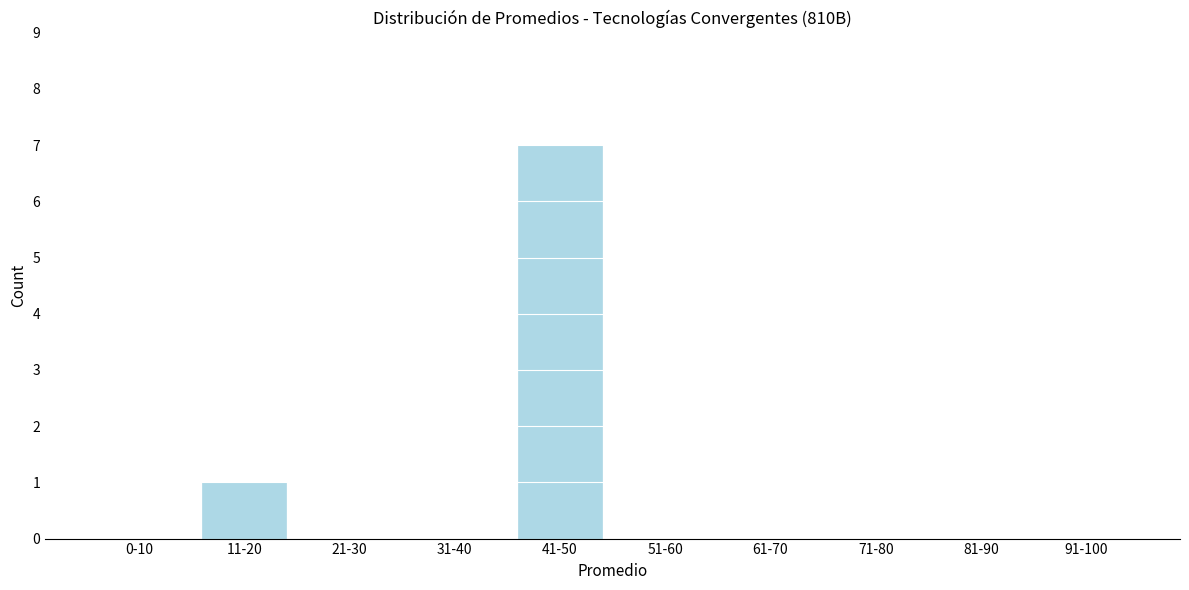

Reading left to right, what are all the values shown in this chart?

0-10=0	11-20=1	21-30=0	31-40=0	41-50=7	51-60=0	61-70=0	71-80=0	81-90=0	91-100=0